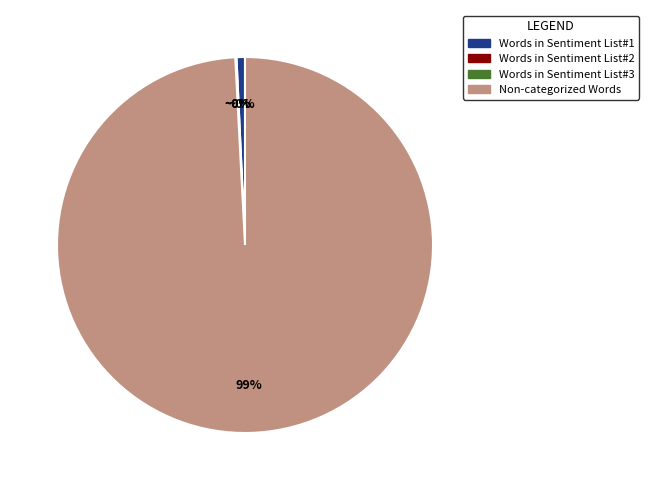

Which slice is the smallest?

Words in Sentiment List#3